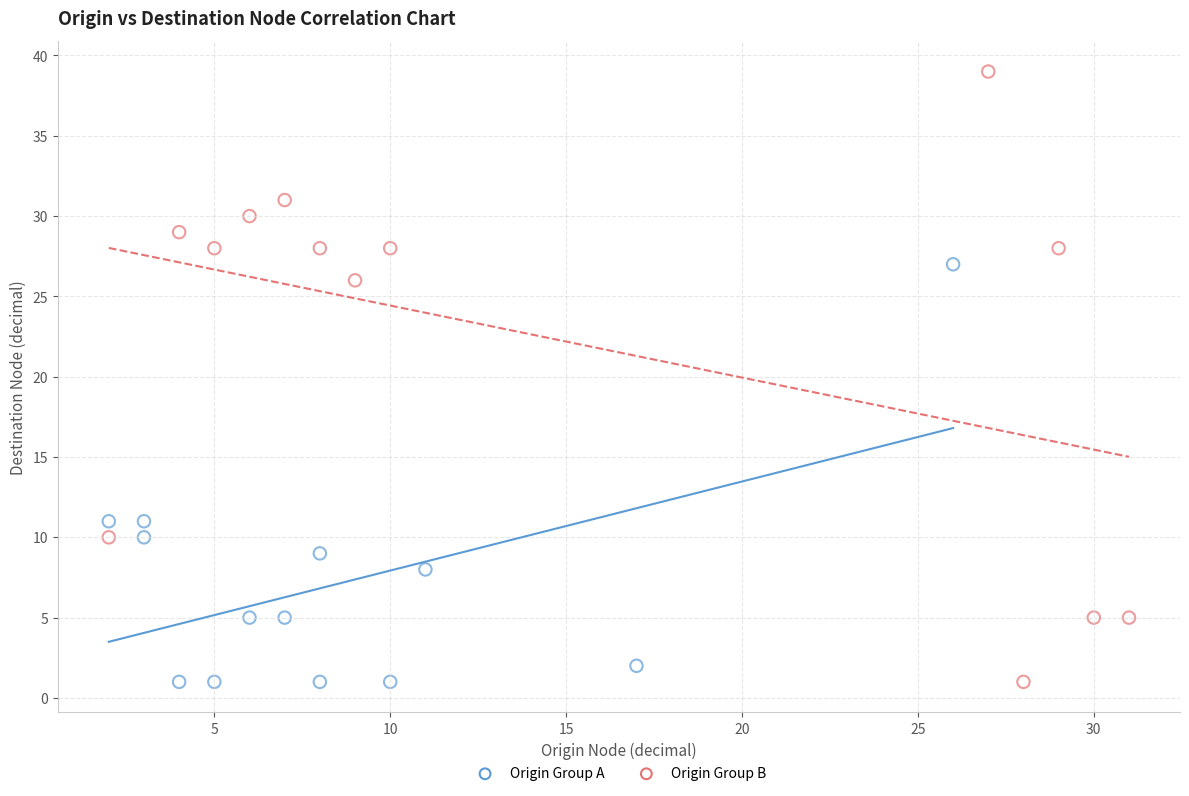

What are all the series names shown in the legend?

Origin Group A, Origin Group B